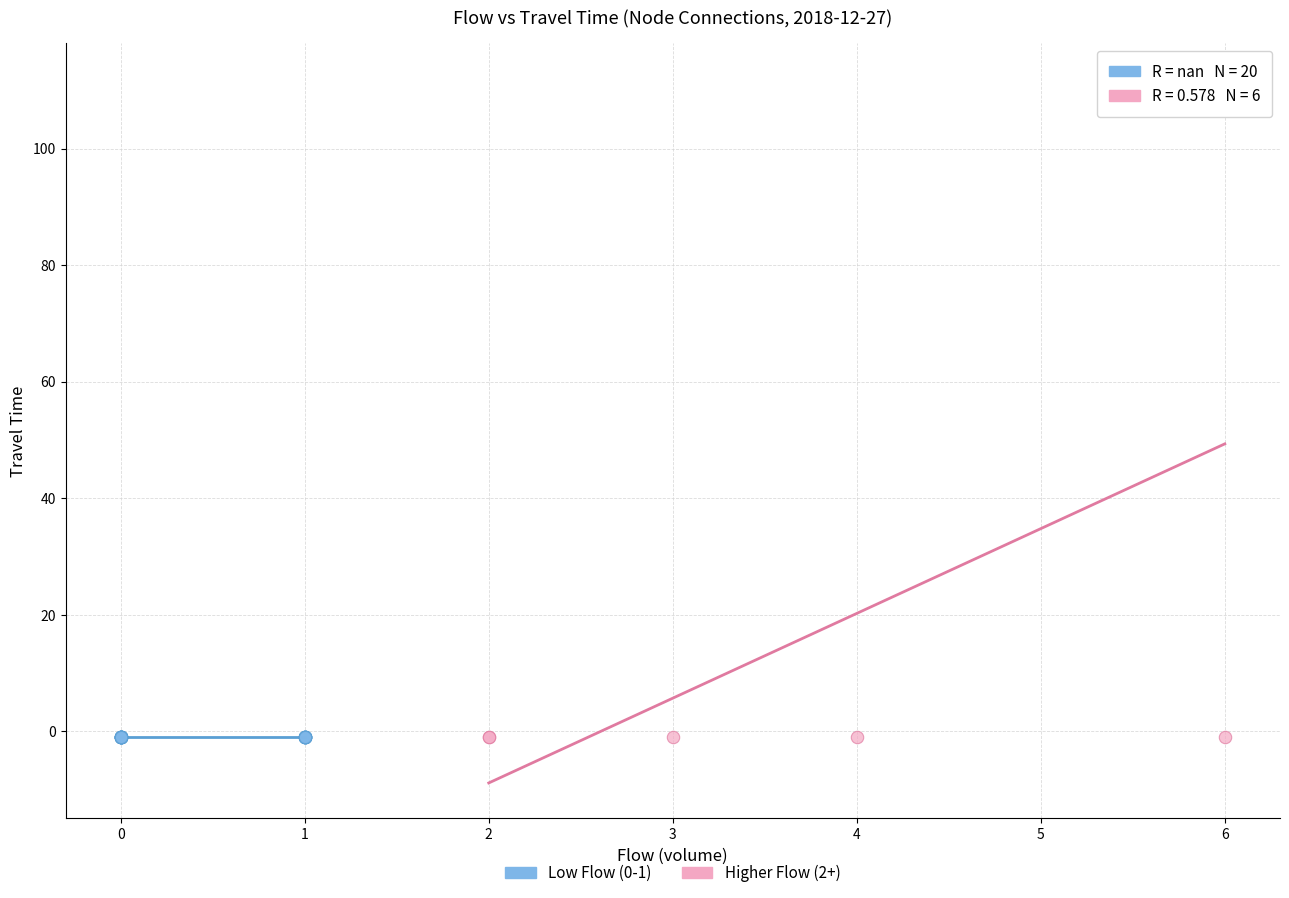

Which series reaches the maximum Y coordinate?

Higher Flow (2+)